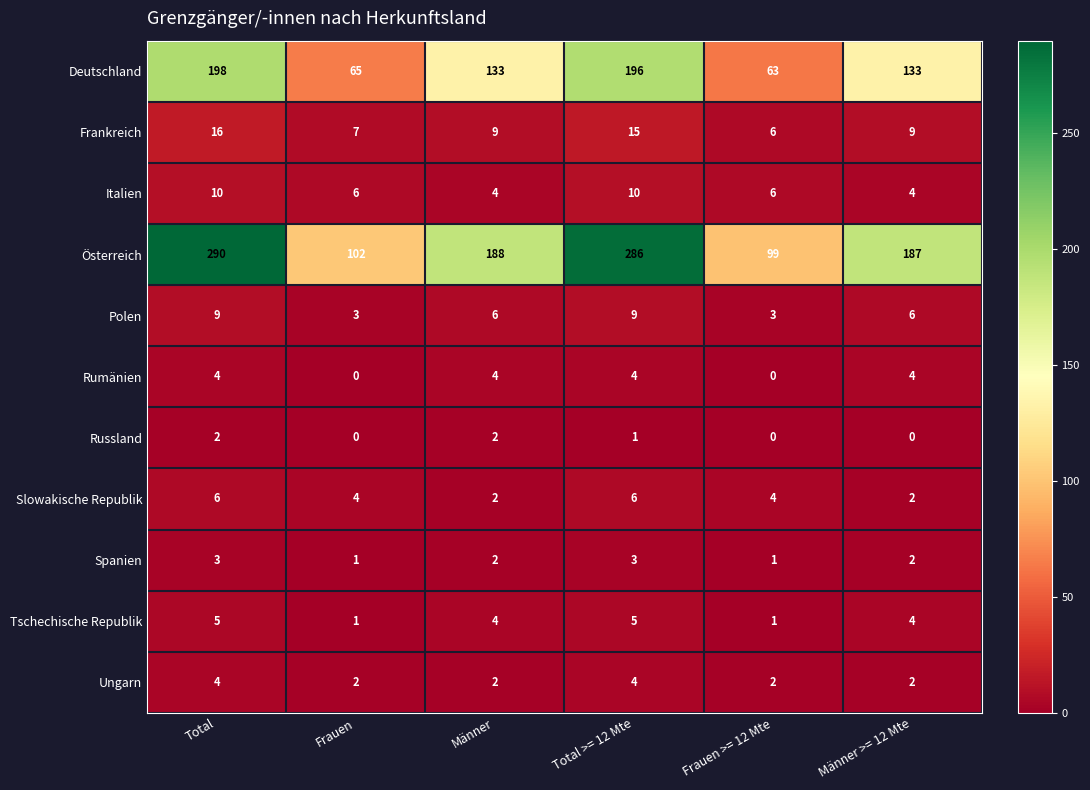

Between Frauen >= 12 Mte and Männer >= 12 Mte, which series saw the biggest shift?

Österreich